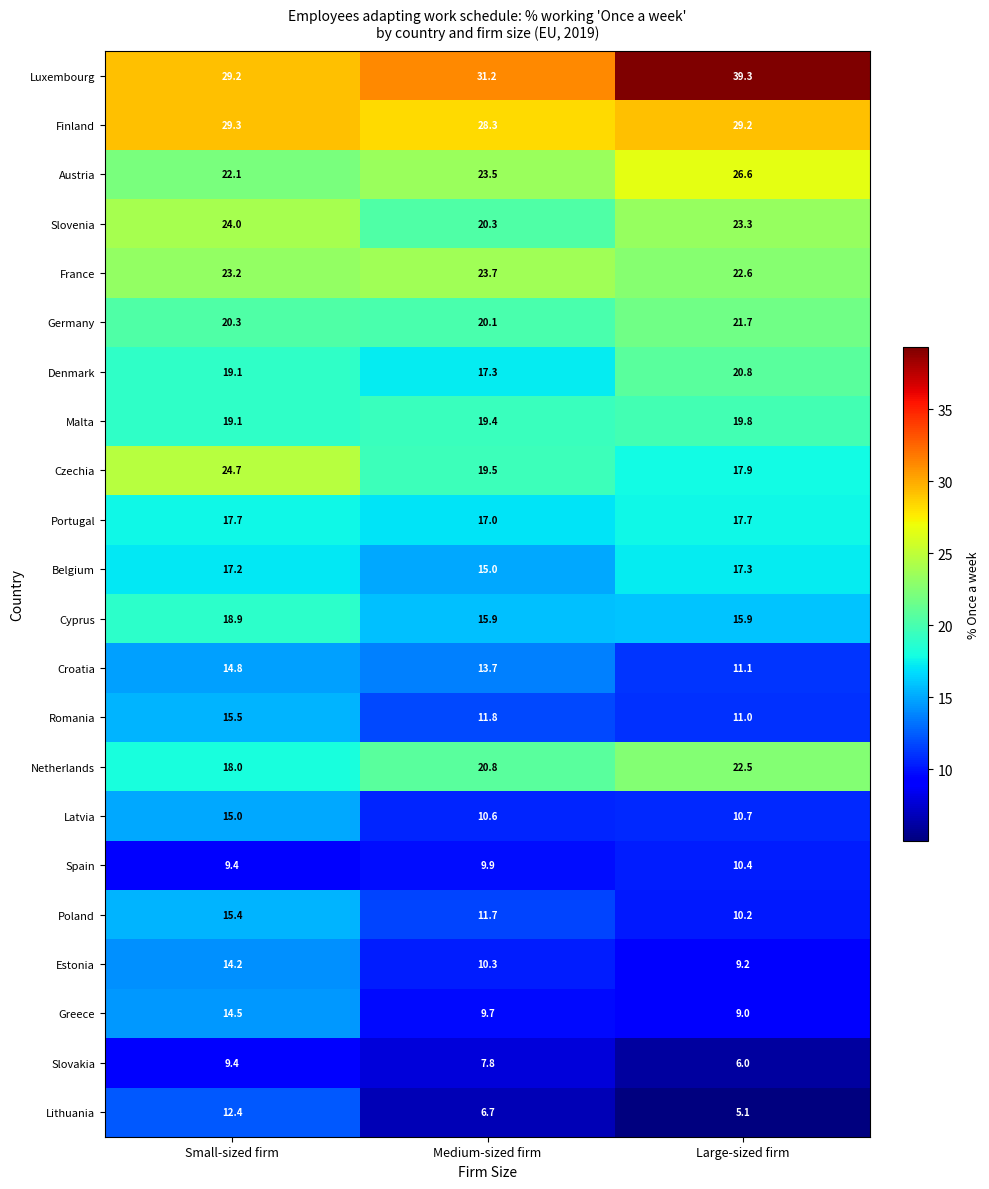

Rank the series by their maximum value, from lowest to highest.

Slovakia, Spain, Lithuania, Estonia, Greece, Croatia, Latvia, Poland, Romania, Belgium, Portugal, Cyprus, Malta, Denmark, Germany, Netherlands, France, Slovenia, Czechia, Austria, Finland, Luxembourg